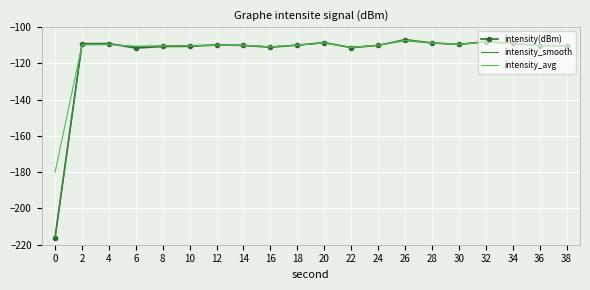

Between 12 and 26, which series saw the biggest shift?

intensity(dBm)